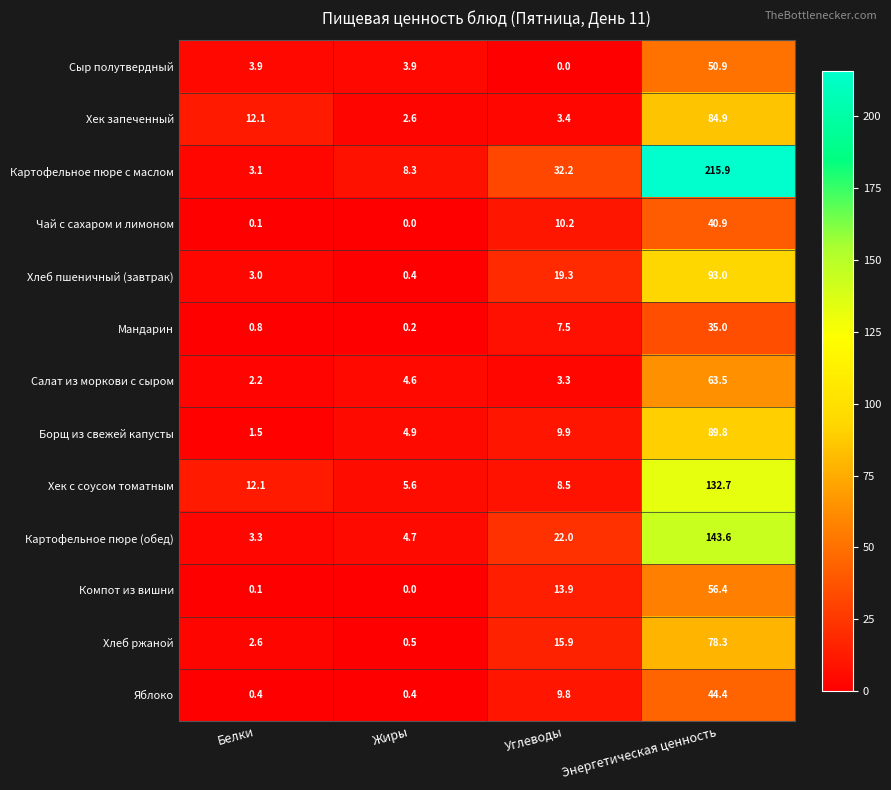

What is the total value across all series at Энергетическая ценность?

1129.3